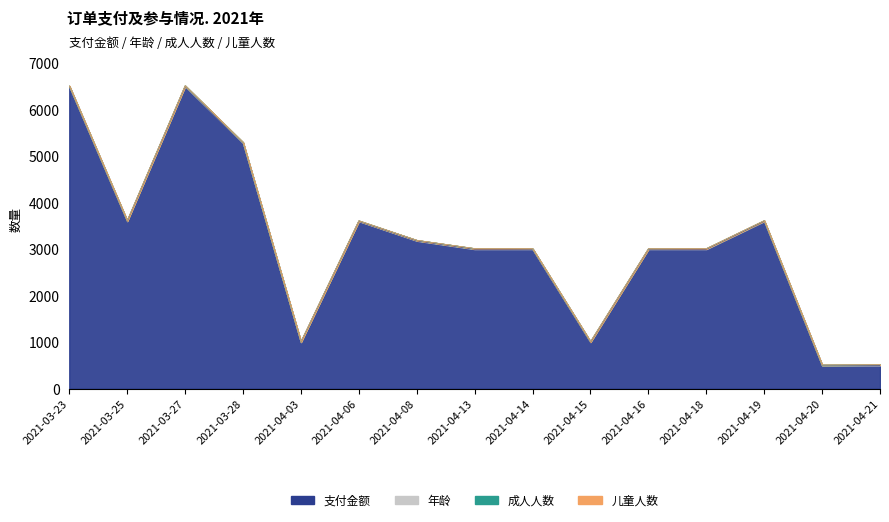

What value does the 成人人数 series have at 2021-04-18?

1